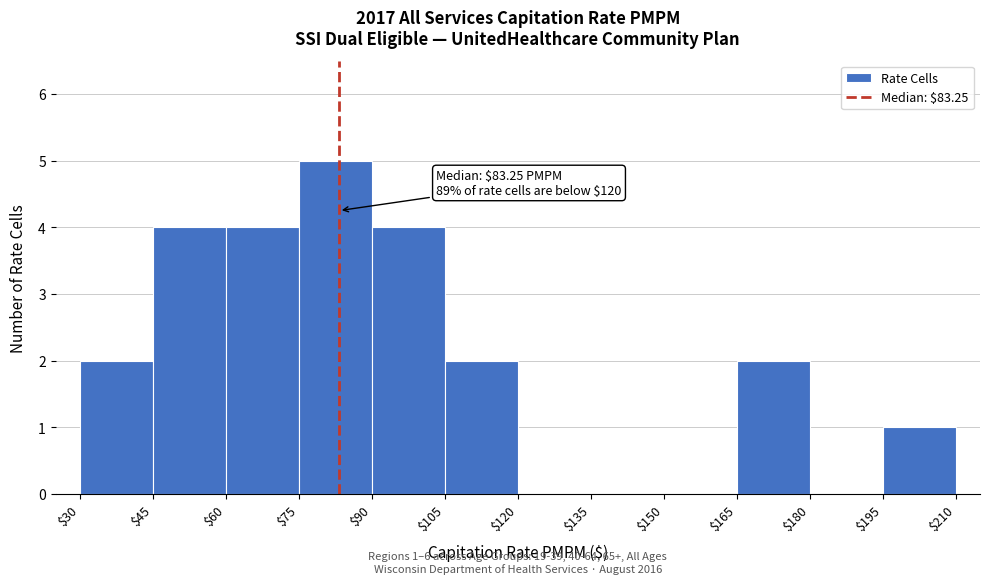

Over which range of the x-axis is the bar tallest?

$75 to $90